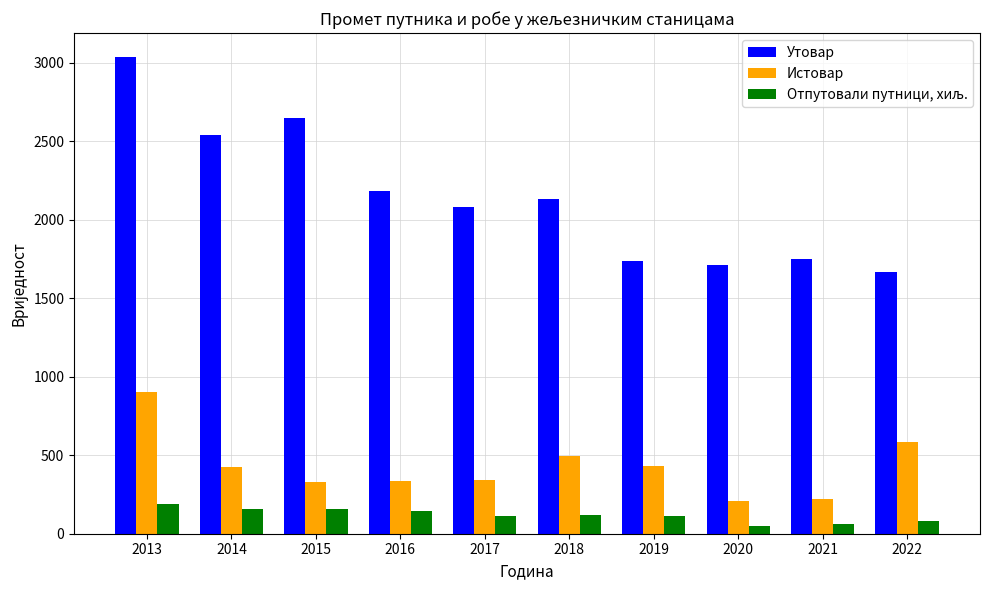

What is the difference between the highest and lowest values at 2020?

1660